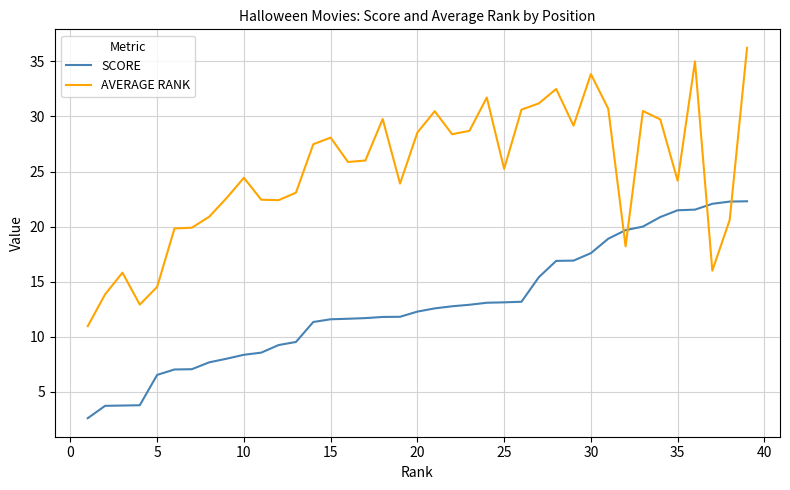

Which series has the largest total across all categories?

AVERAGE RANK